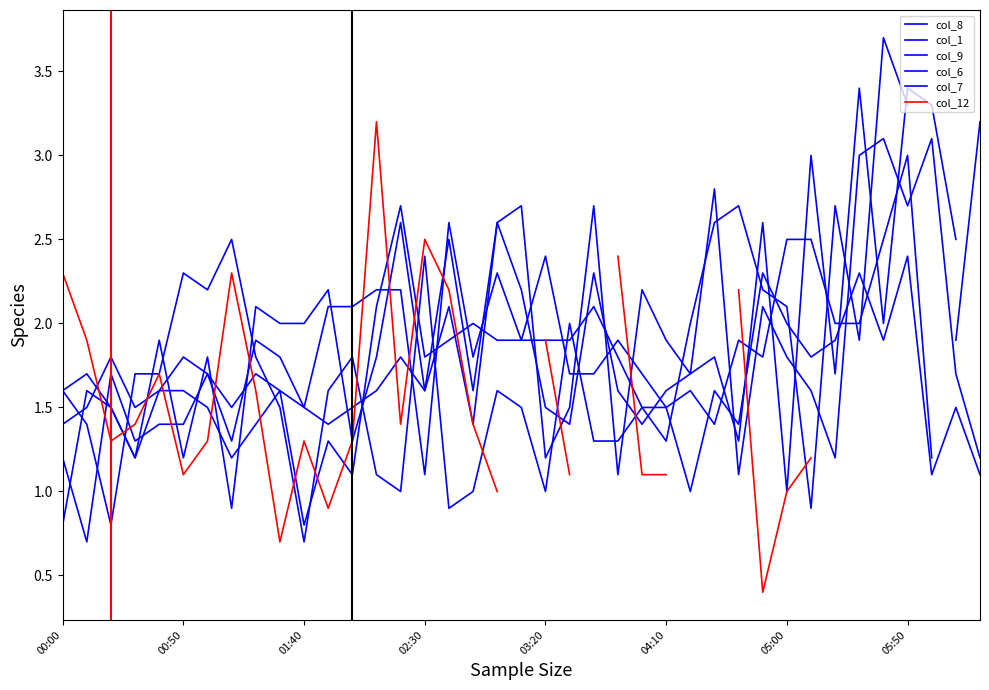

In col_1, how many points are higher than both neighbors (excluding endpoints)?

11